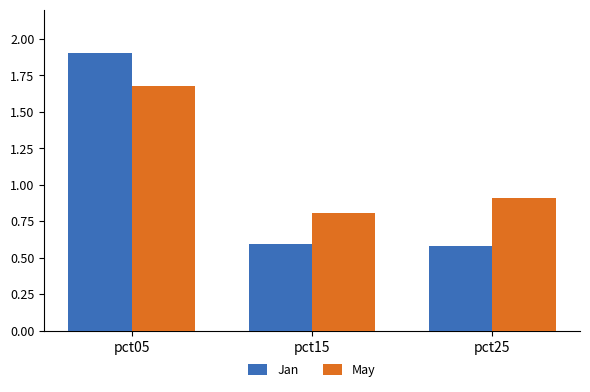

What is the total value across all series at pct25?

1.5